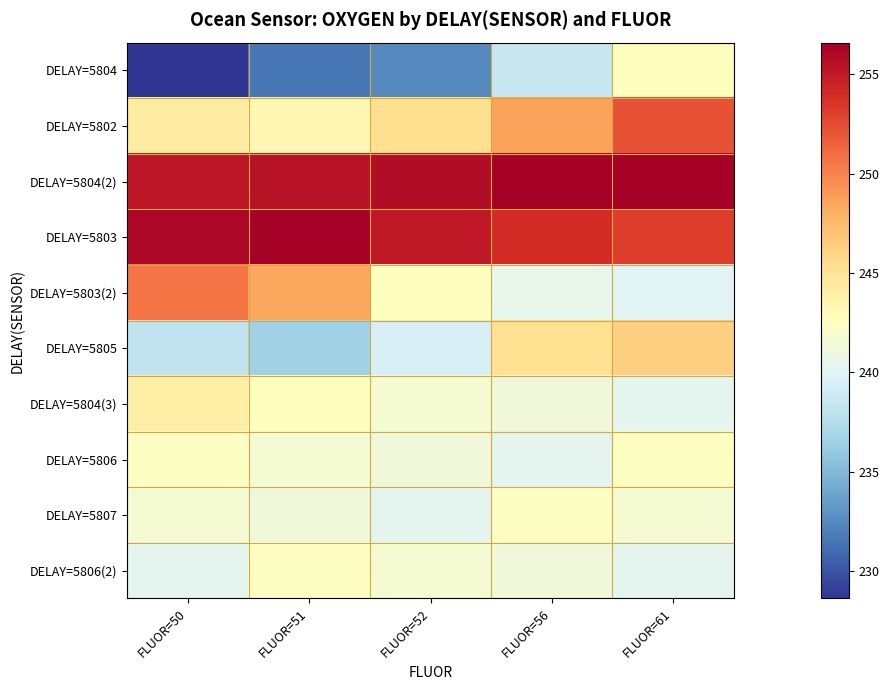

What is the greatest value displayed?

256.6